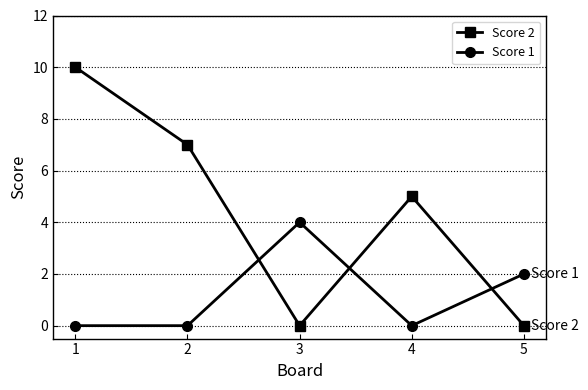

What value does the Score 1 series have at 3?

4